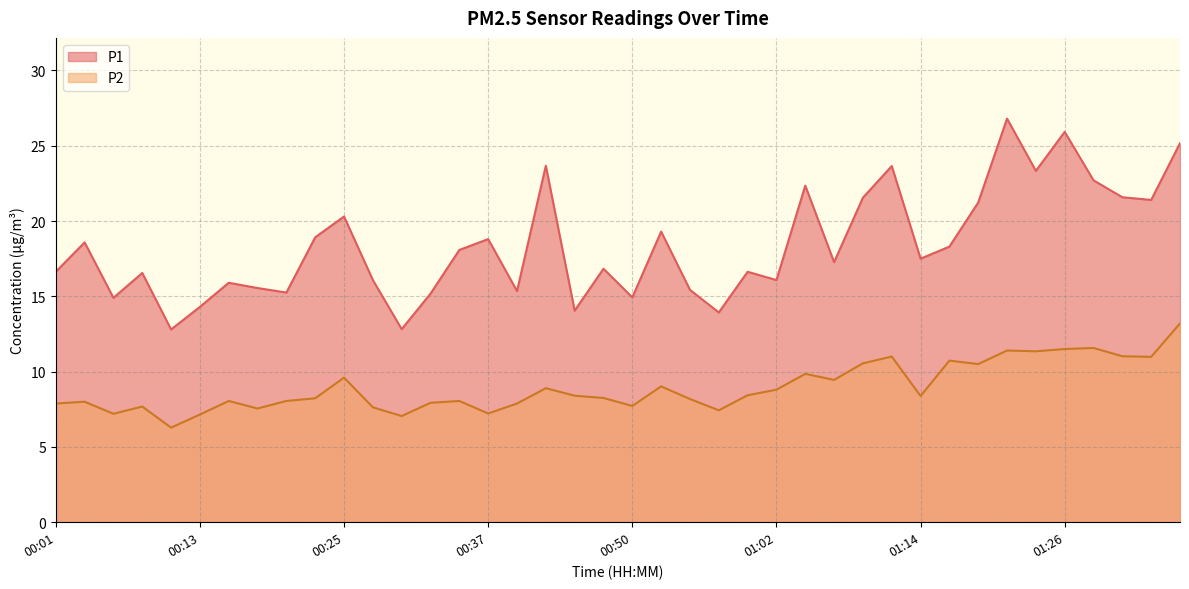

At which label does P2 first exceed 8?

00:16